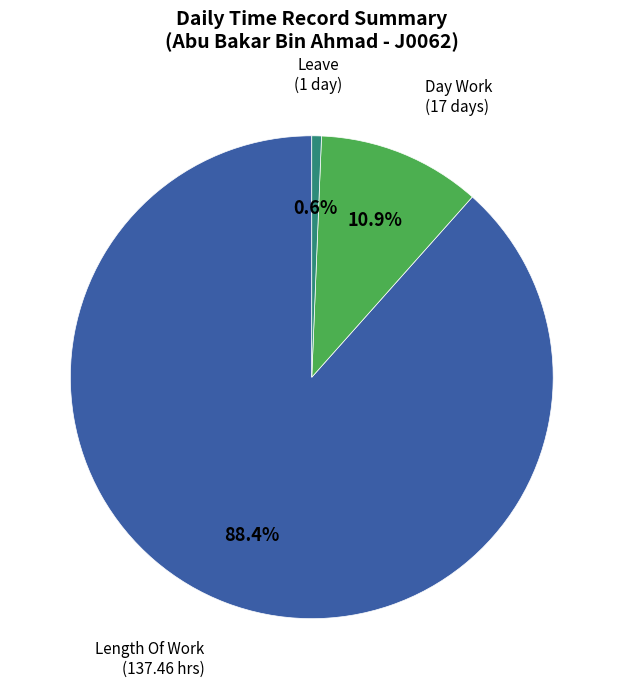

Is there any slice that represents more than half of the pie?

Yes